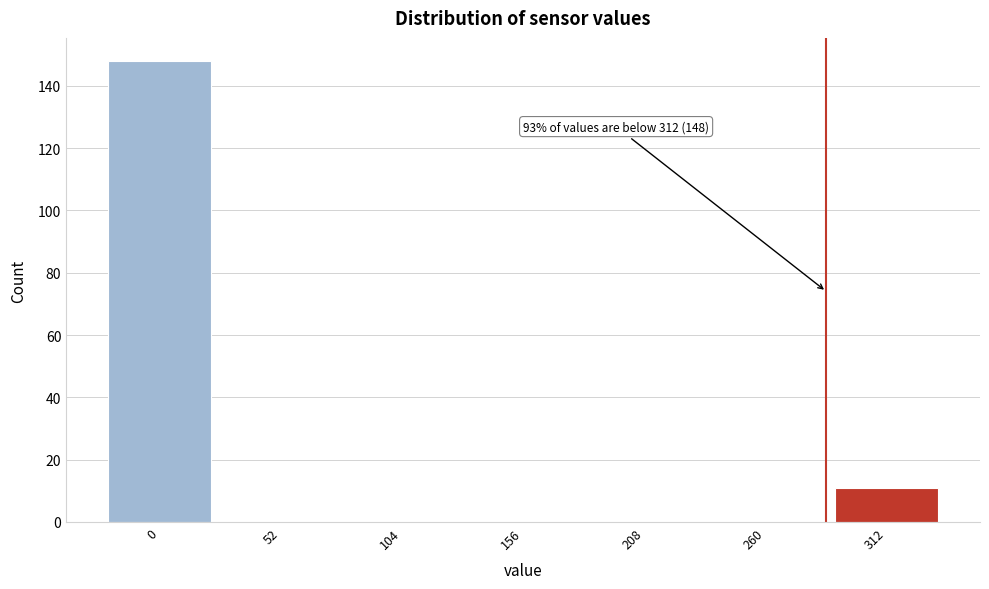

Reading left to right, what are all the values shown in this chart?

0=148	52=0	104=0	156=0	208=0	260=0	312=11